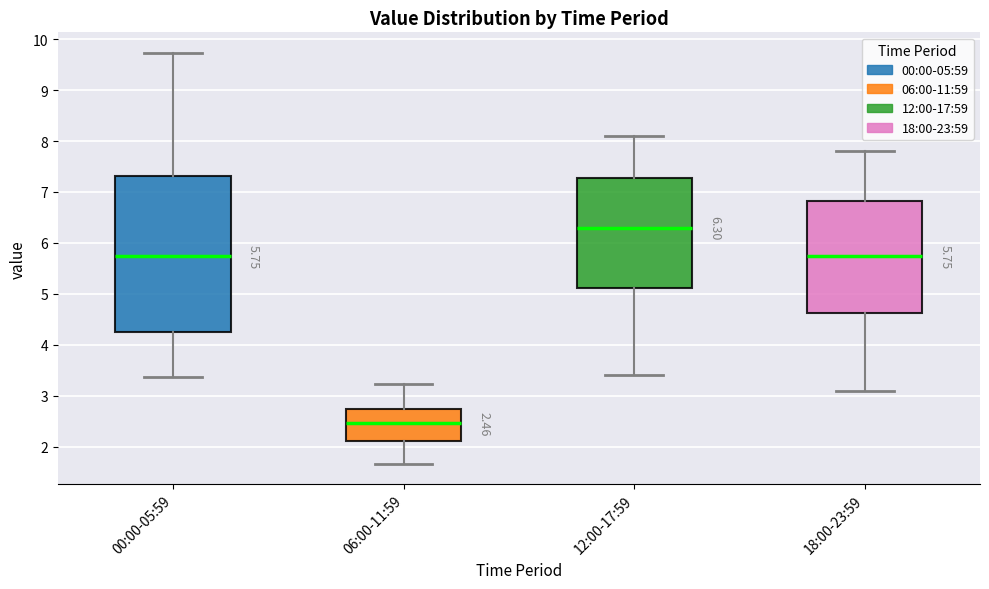

Which box's median line is the lowest?

06:00-11:59